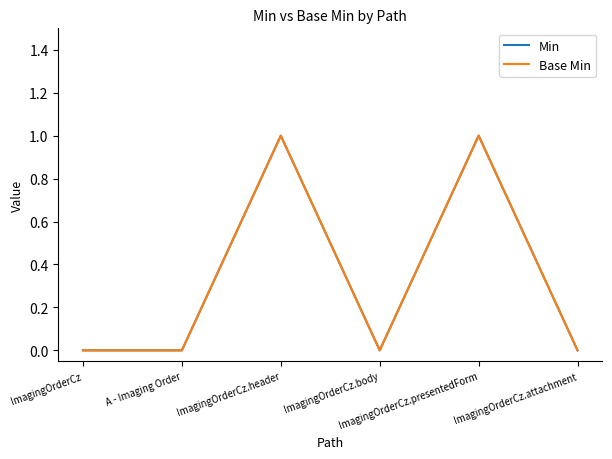

Does the chart have visible grid lines?

No